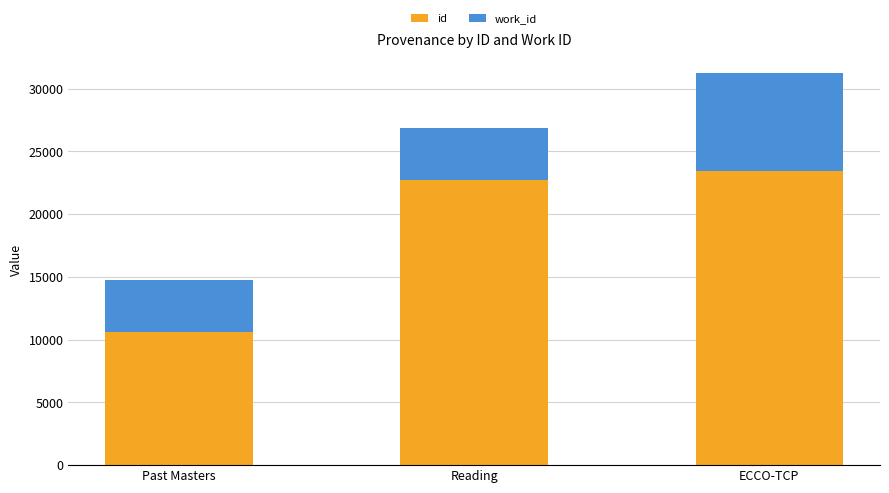

What is the difference between the id values at ECCO-TCP and Past Masters?

12784